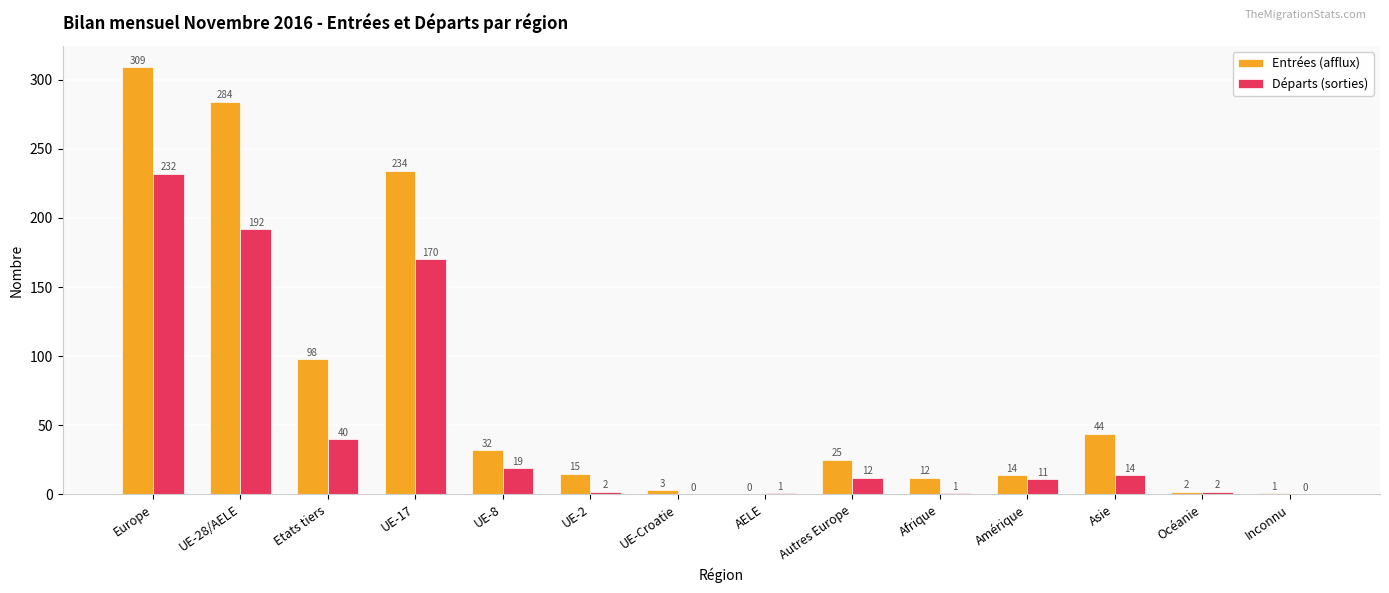

The Entrées (afflux) series shows 284 at UE-28/AELE. True or false?

True